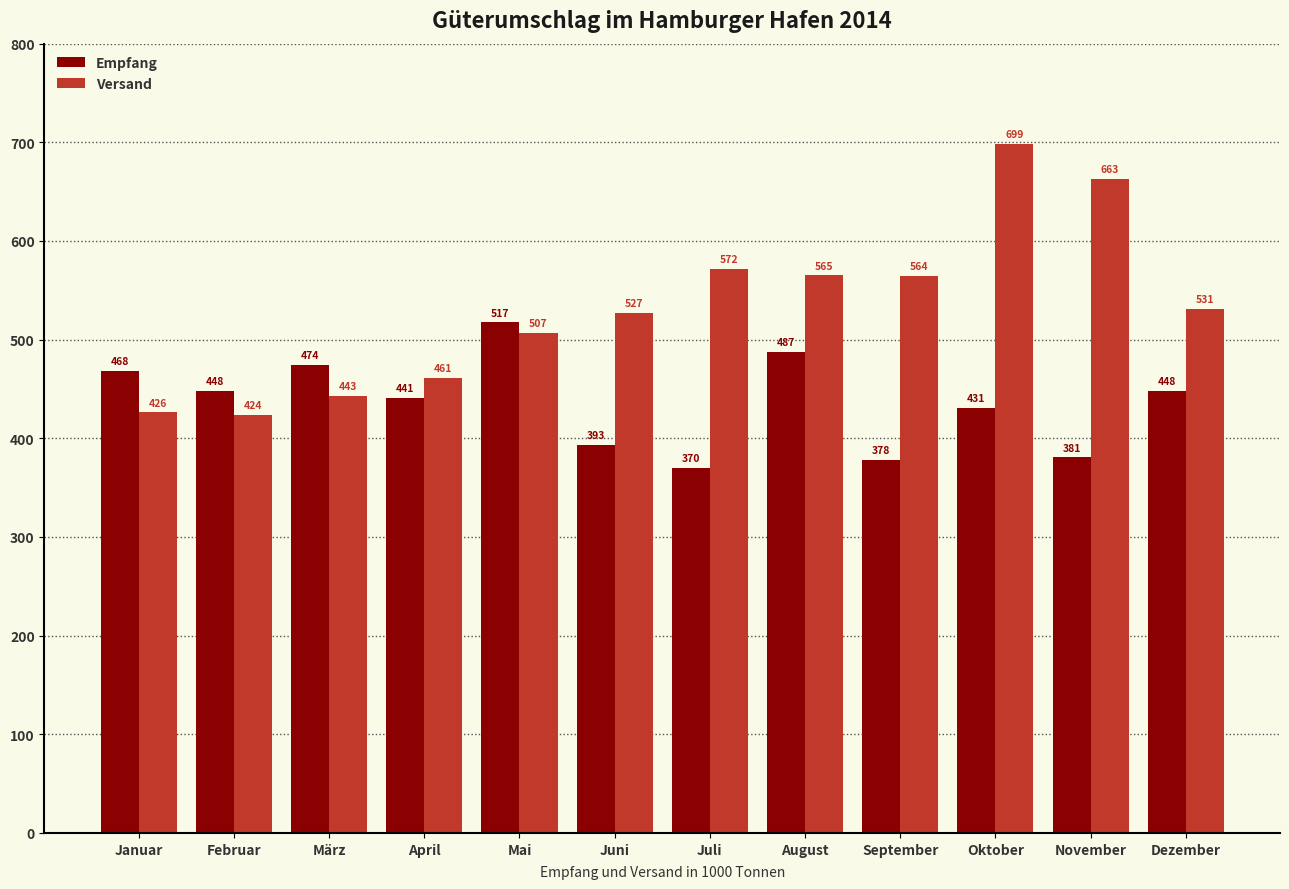

List the series in order of their peak value, lowest first.

Empfang, Versand